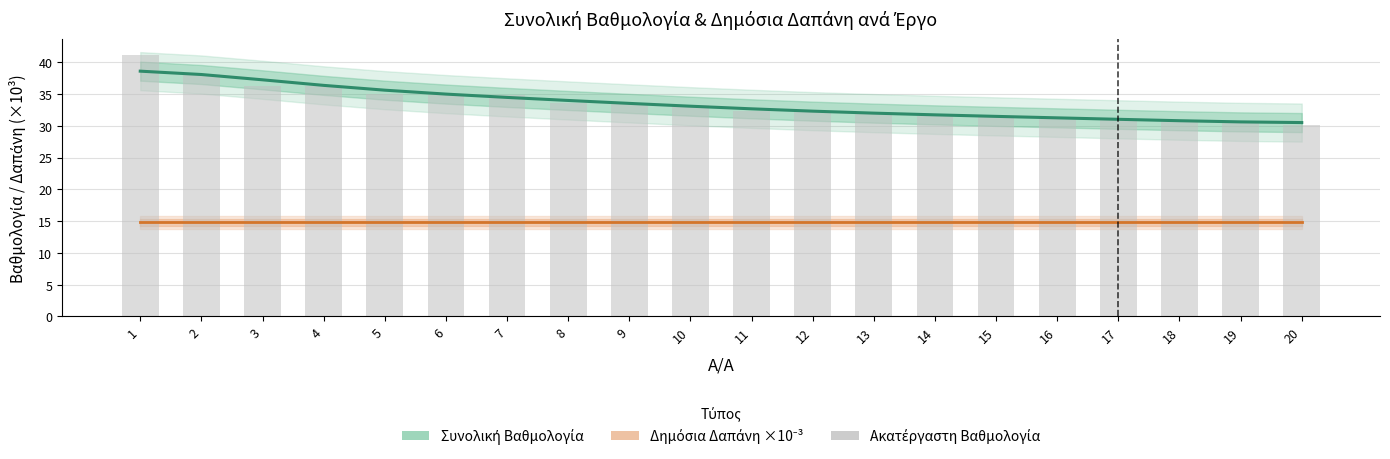

Rank the series at 18 from lowest to highest value.

Δημόσια Δαπάνη (Αιτούμενη Επιχορήγηση) ×10⁻³, Συνολική Βαθμολογία (εκτίμηση), Συνολική Βαθμολογία (ακατέργαστη)